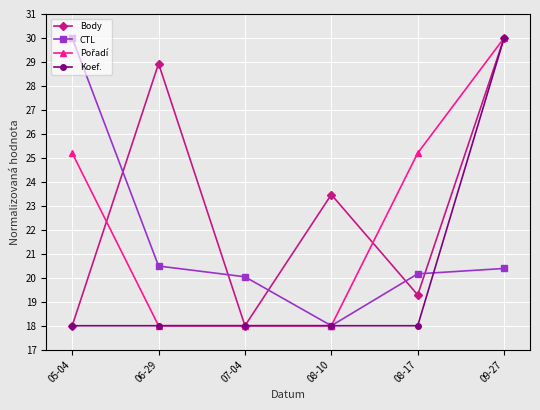

Is it true that Koef. equals 30.0 at 09-27?

True